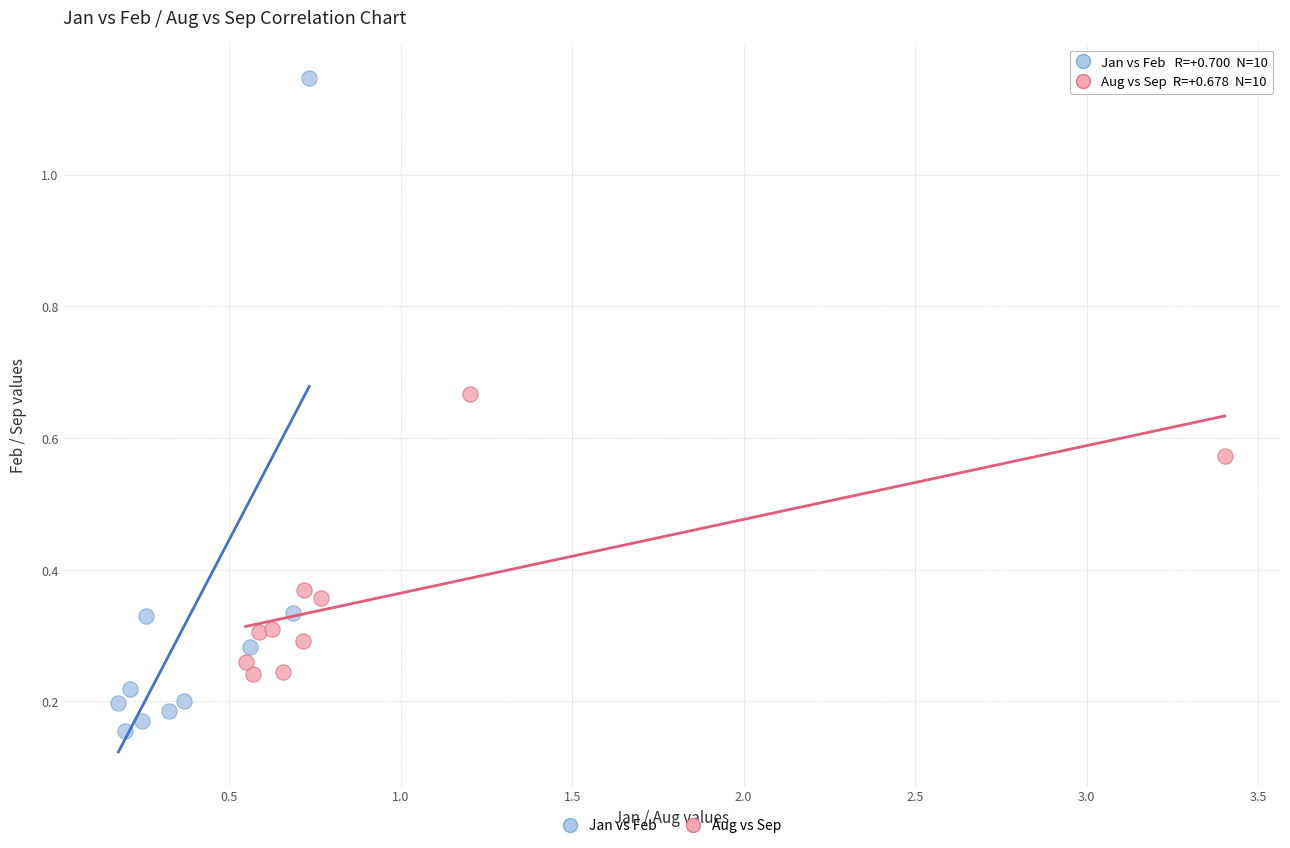

What are all the series names shown in the legend?

Jan vs Feb, Aug vs Sep